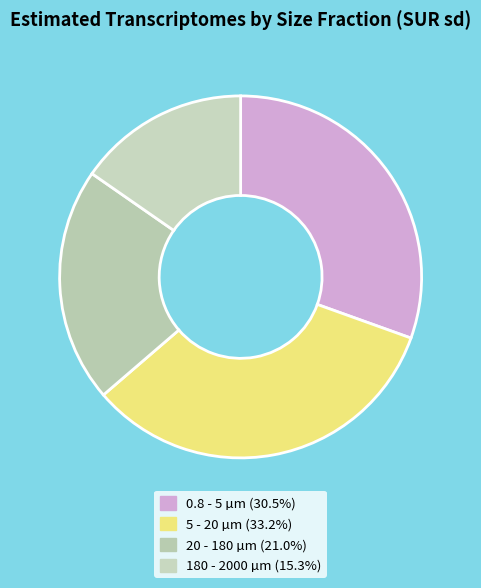

Between 180 - 2000 µm and 5 - 20 µm, which is larger?

5 - 20 µm